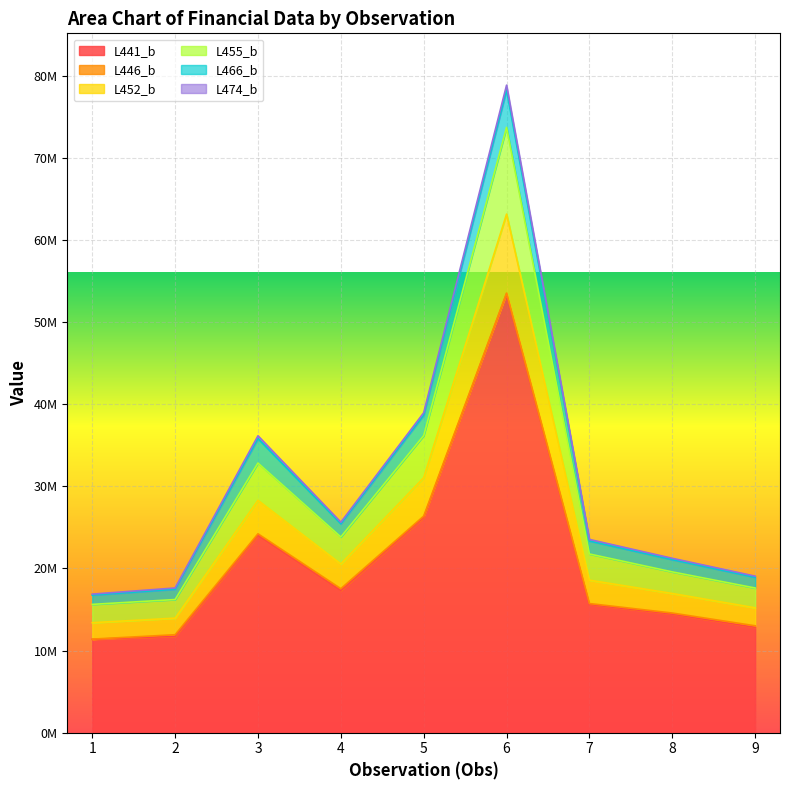

True or false: L455_b and L474_b cross at least once.

False